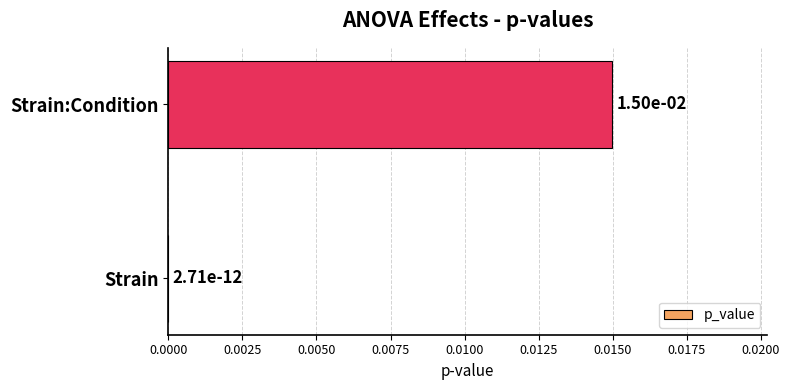

The chart shows a value of 0.0 at Strain:Condition. True or false?

True